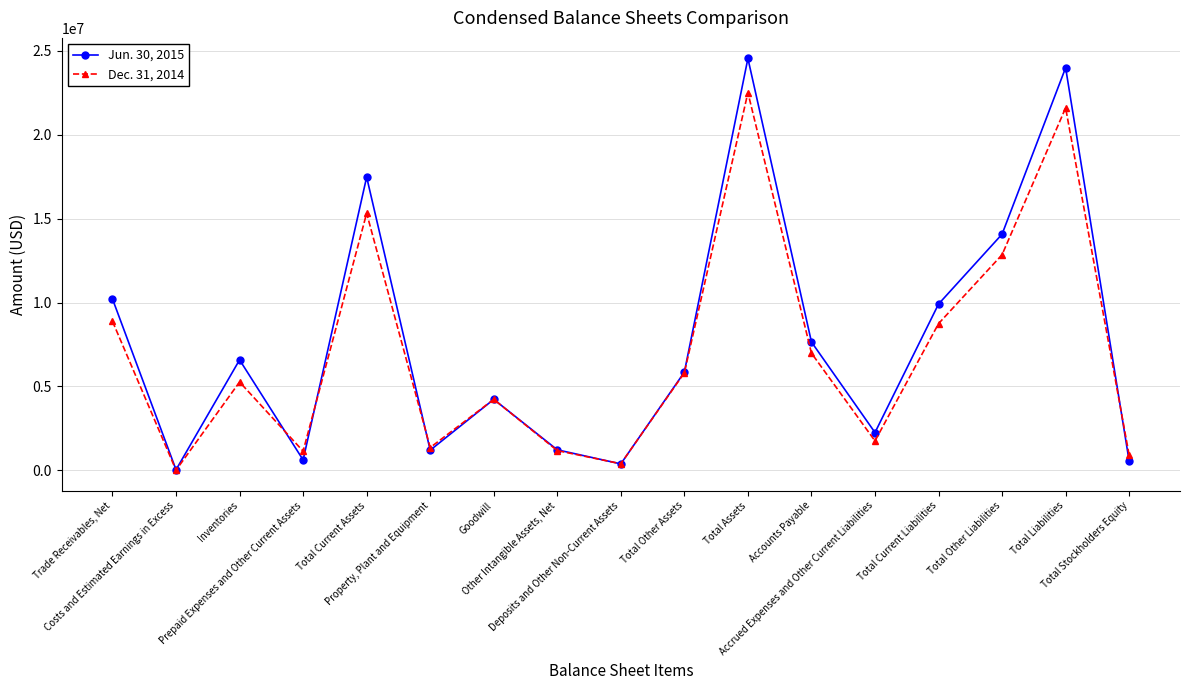

At which category is the sum across all series the highest?

Total Assets